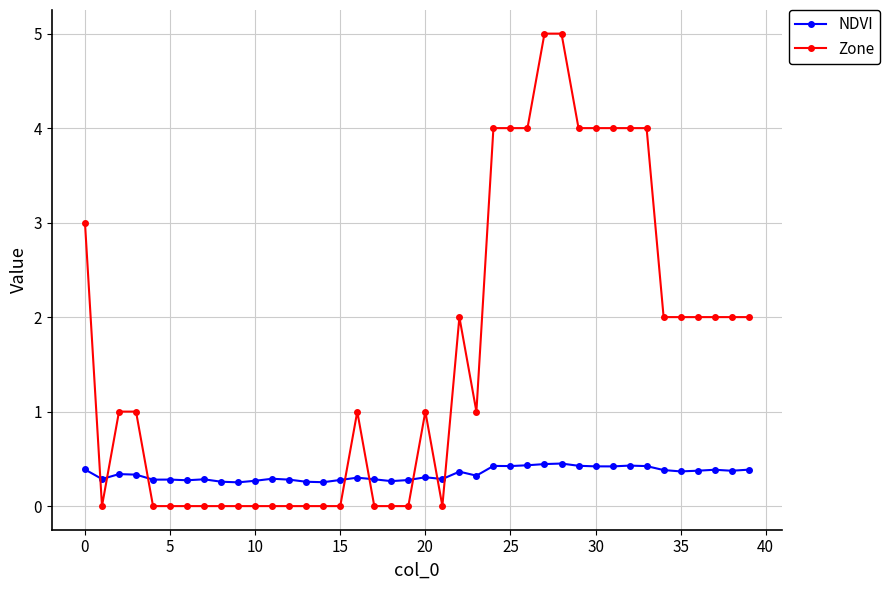

True or false: NDVI has more than 2 interior local peaks.

True